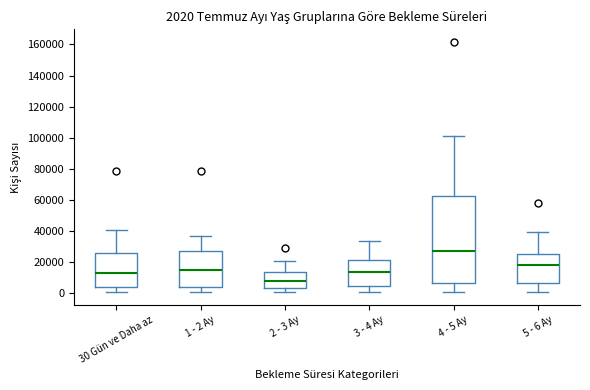

Comparing the boxes themselves (not the whiskers), which one is the tallest?

4 - 5 Ay